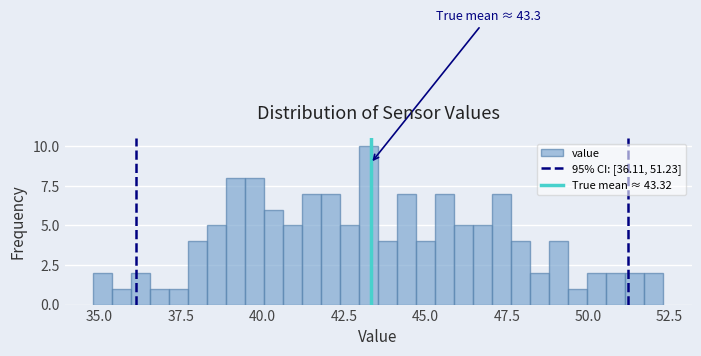

Around what value on the x-axis is the tallest bar? Give the approximate position of its centre, as read against the axis.

43.5